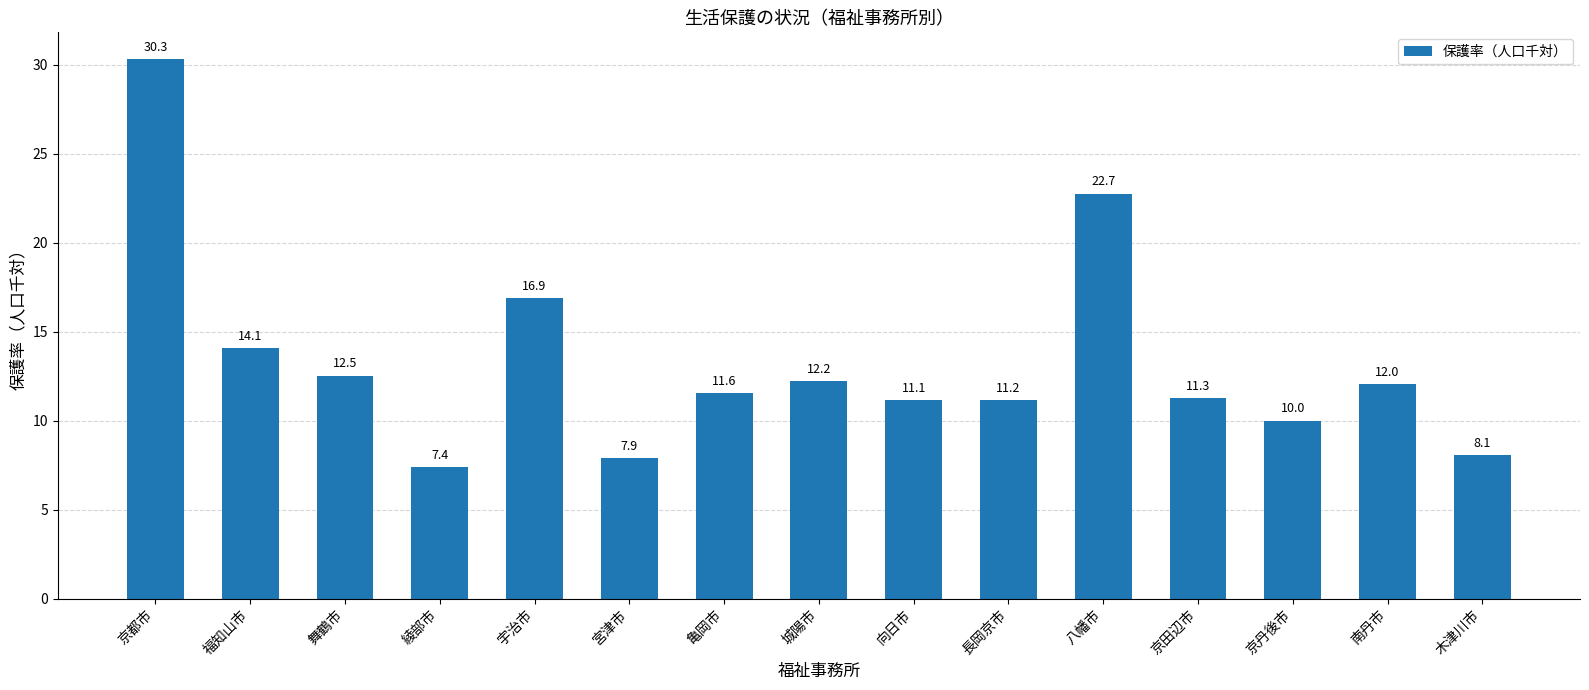

What is the label of the 15th bar from the right?

京都市